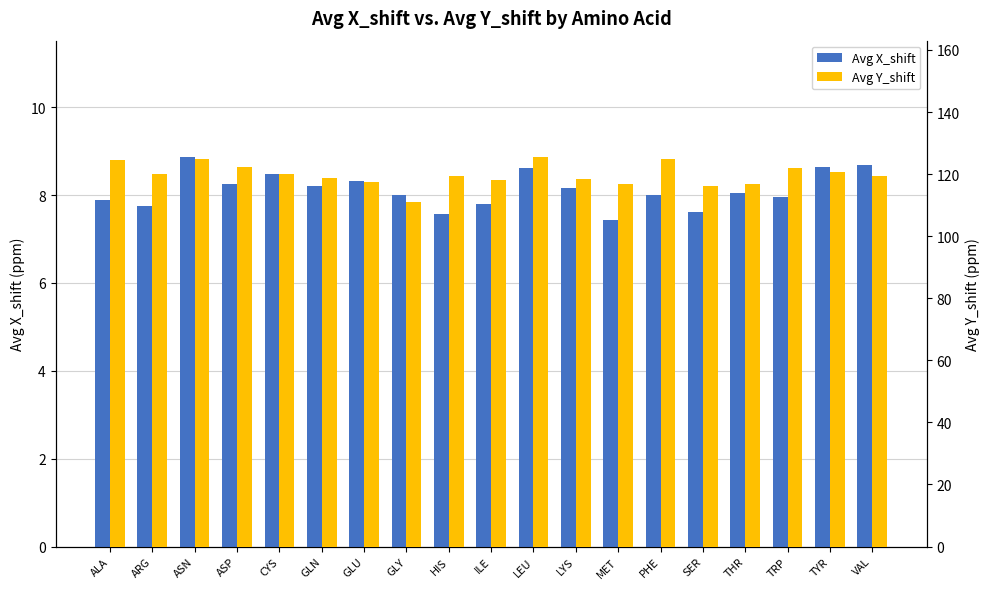

Where is Avg X_shift nearest to the value 8?

GLY